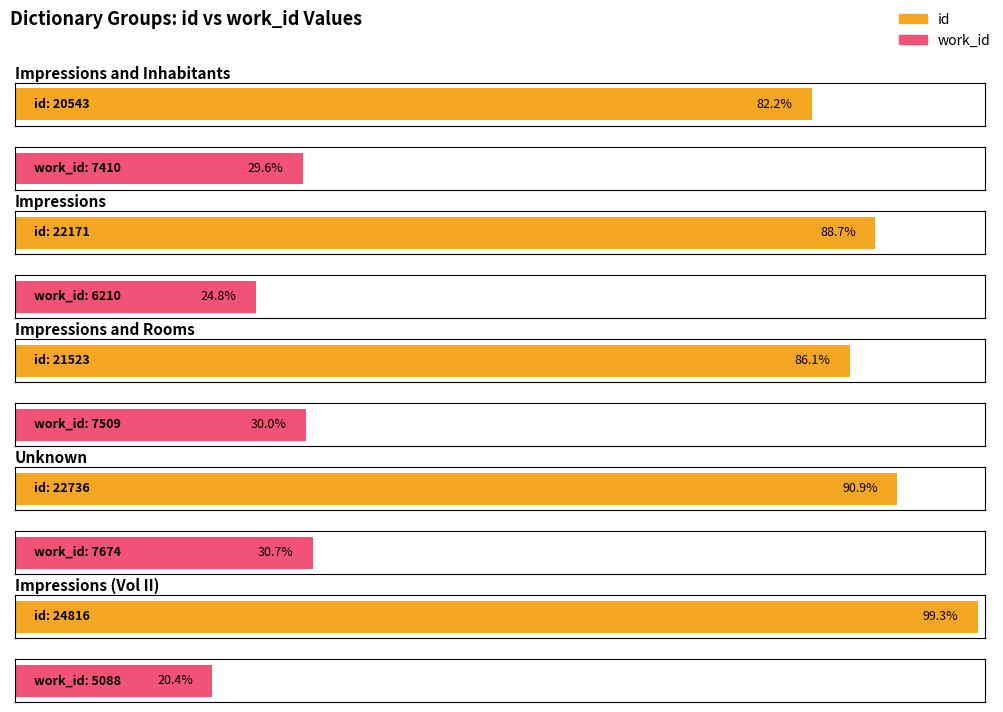

What is the minimum value shown in the chart?

5088